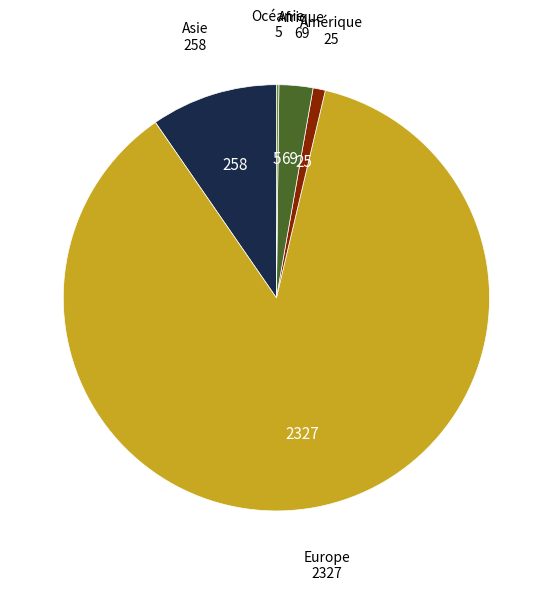

Does any single category account for the majority?

Yes